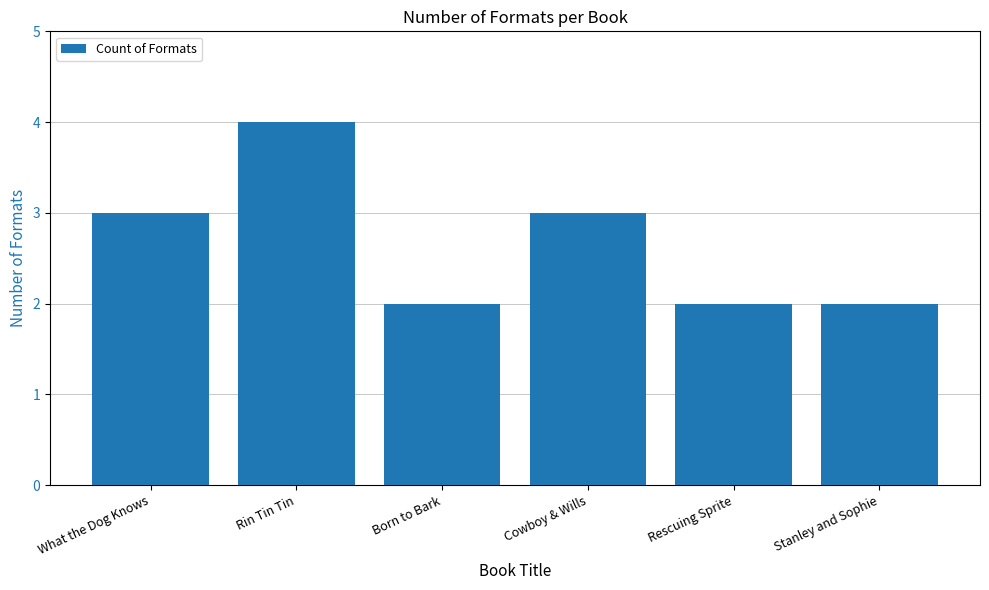

What position from the left is What the Dog Knows?

1